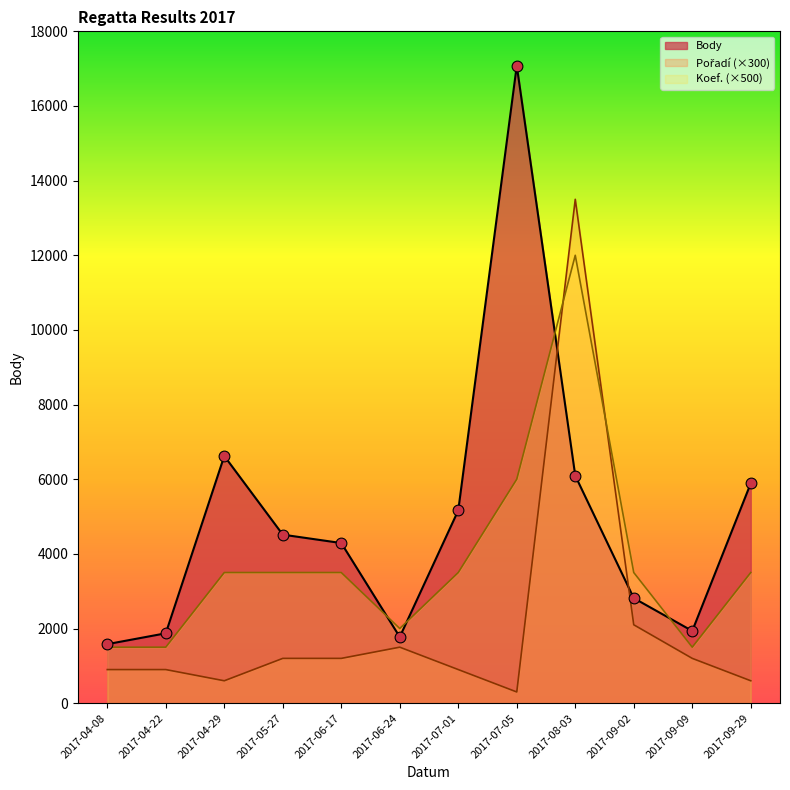

Which series has the largest total across all categories?

Body